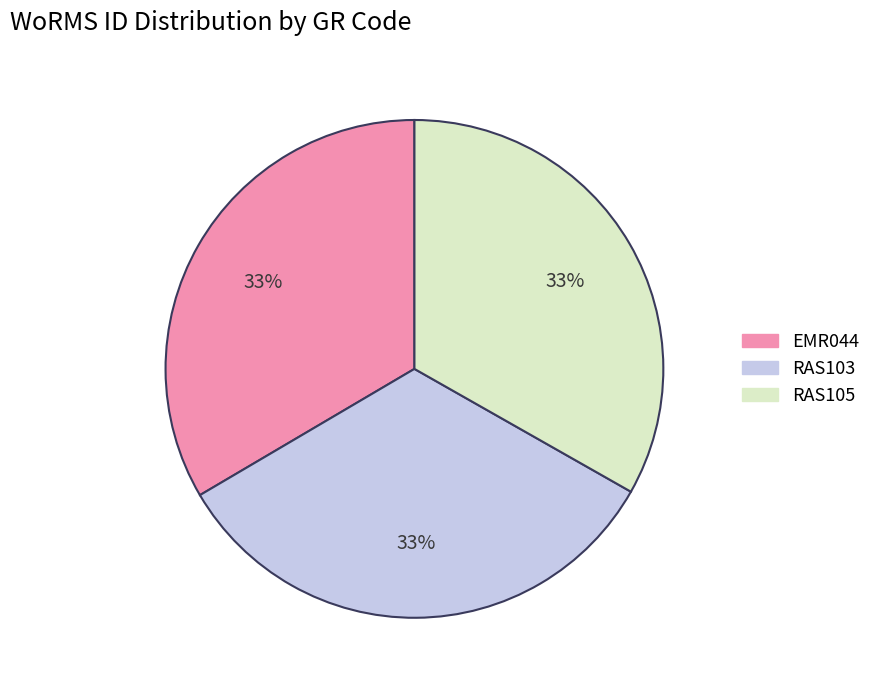

Count the number of slices in the pie.

3